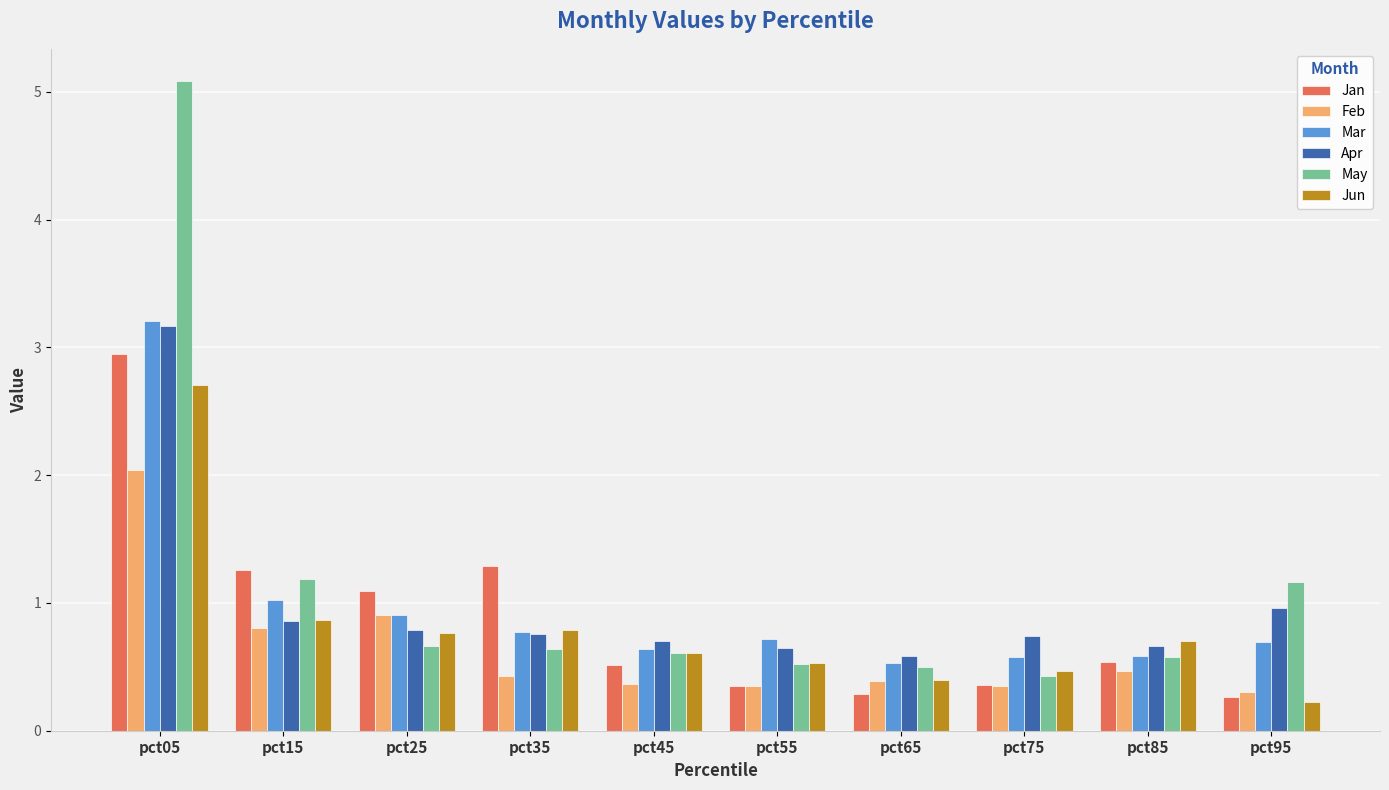

Which series has the widest spread of values?

May